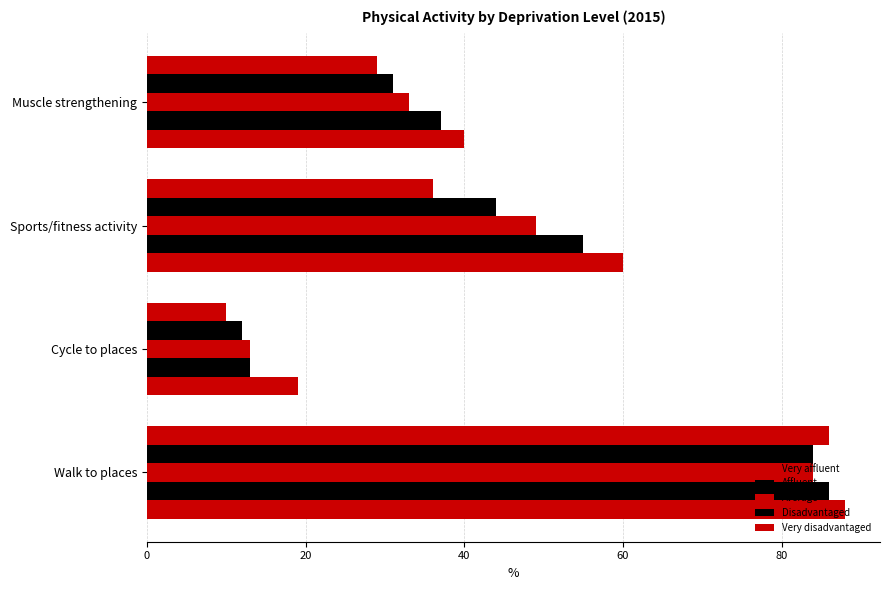

How many values in the Very affluent series are below 60?

2